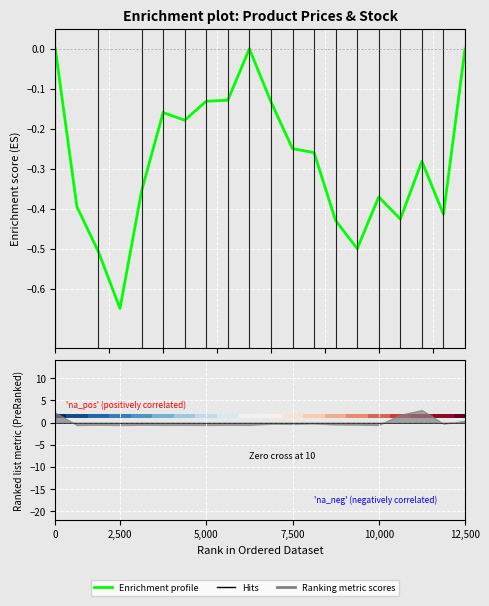

What is the value of the 7th bar from the left?

-0.2